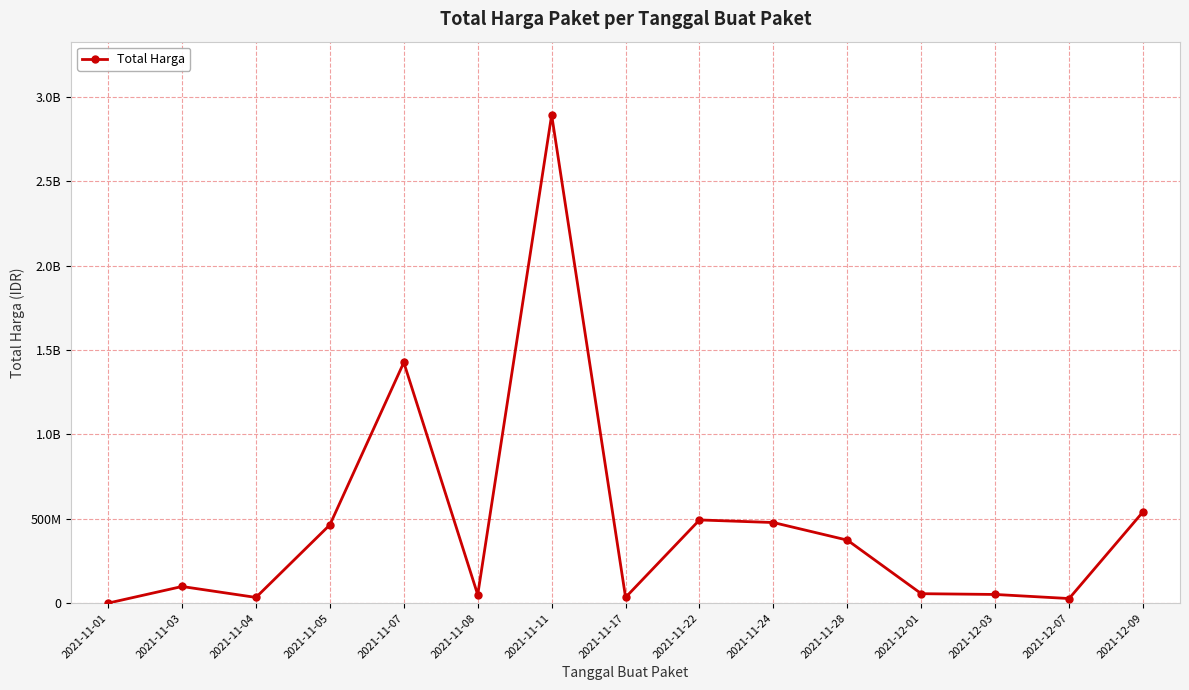

What is the average value?

467957401